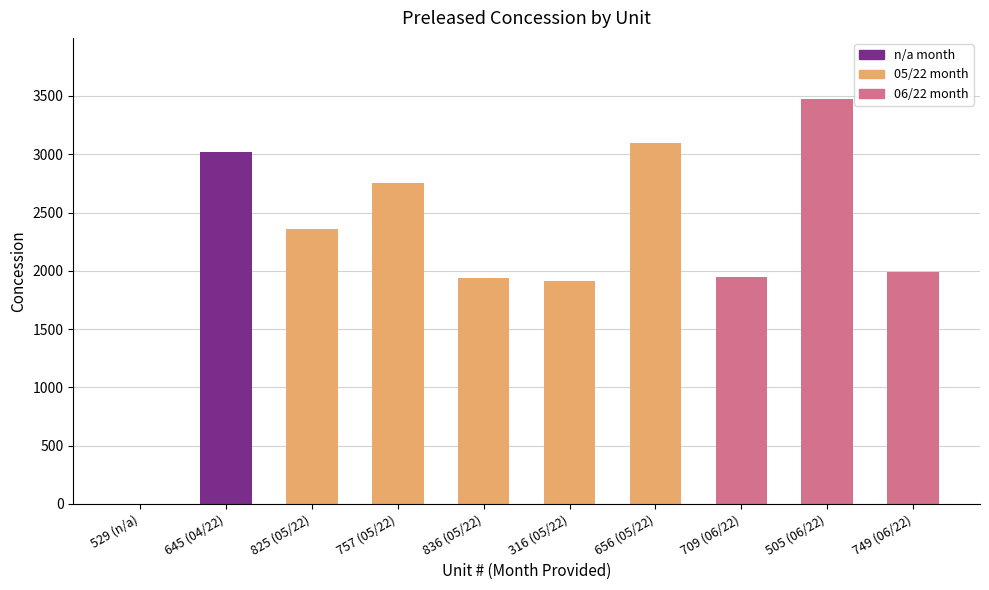

Is it true that the value at 709 (06/22) is 750?

False